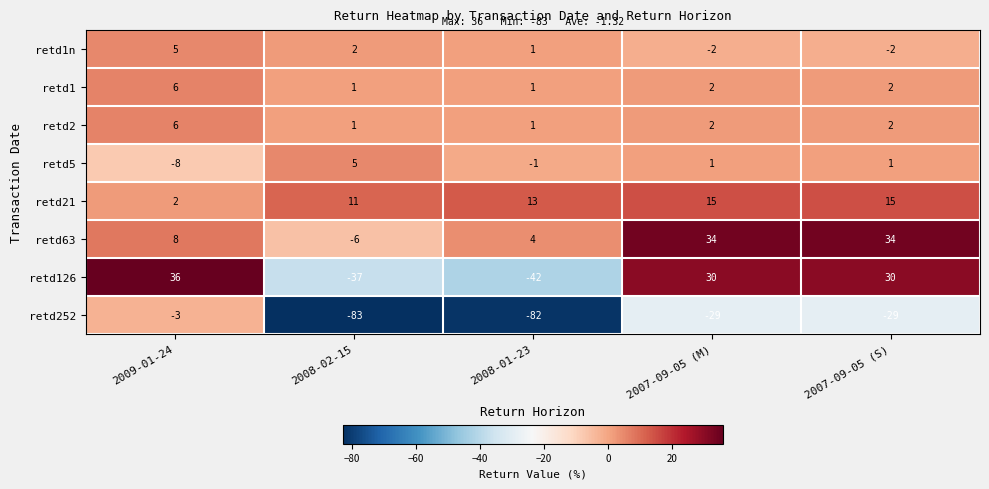

What is the minimum value shown in the chart?

-83